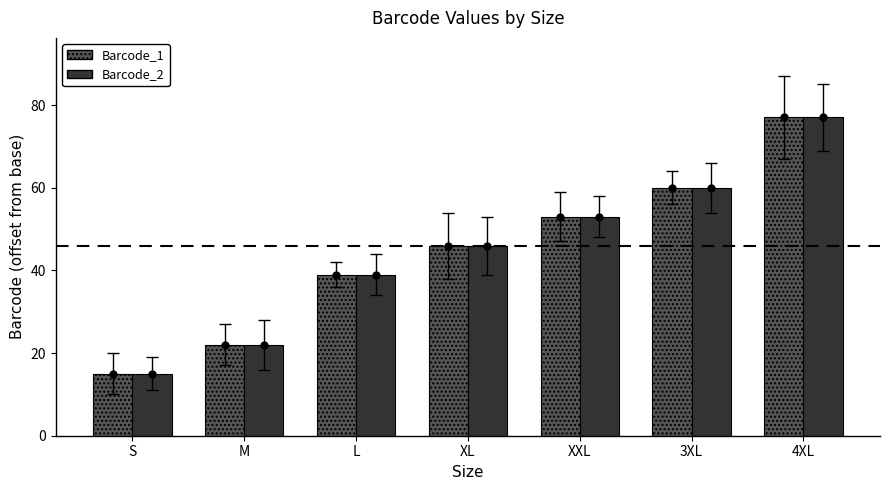

What is the total value across all series at L?

78